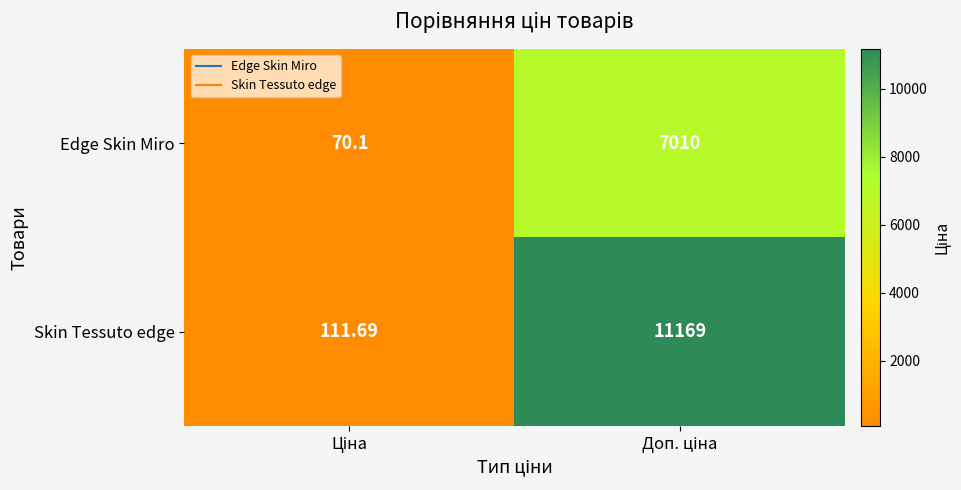

List the series in order of their peak value, lowest first.

Edge Skin Miro, Skin Tessuto edge